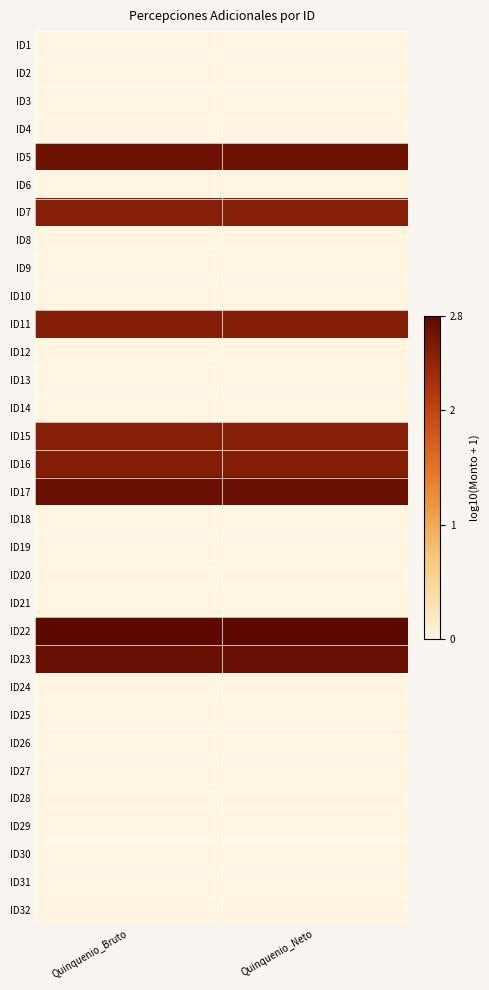

Reading left to right, extract all data points from this chart.

ID1: Quinquenio_Bruto=0.0	Quinquenio_Neto=0.0
ID2: Quinquenio_Bruto=0.0	Quinquenio_Neto=0.0
ID3: Quinquenio_Bruto=0.0	Quinquenio_Neto=0.0
ID4: Quinquenio_Bruto=0.0	Quinquenio_Neto=0.0
ID5: Quinquenio_Bruto=2.7	Quinquenio_Neto=2.7
ID6: Quinquenio_Bruto=0.0	Quinquenio_Neto=0.0
ID7: Quinquenio_Bruto=2.5	Quinquenio_Neto=2.5
ID8: Quinquenio_Bruto=0.0	Quinquenio_Neto=0.0
ID9: Quinquenio_Bruto=0.0	Quinquenio_Neto=0.0
ID10: Quinquenio_Bruto=0.0	Quinquenio_Neto=0.0
ID11: Quinquenio_Bruto=2.5	Quinquenio_Neto=2.5
ID12: Quinquenio_Bruto=0.0	Quinquenio_Neto=0.0
ID13: Quinquenio_Bruto=0.0	Quinquenio_Neto=0.0
ID14: Quinquenio_Bruto=0.0	Quinquenio_Neto=0.0
ID15: Quinquenio_Bruto=2.5	Quinquenio_Neto=2.5
ID16: Quinquenio_Bruto=2.5	Quinquenio_Neto=2.5
ID17: Quinquenio_Bruto=2.7	Quinquenio_Neto=2.7
ID18: Quinquenio_Bruto=0.0	Quinquenio_Neto=0.0
ID19: Quinquenio_Bruto=0.0	Quinquenio_Neto=0.0
ID20: Quinquenio_Bruto=0.0	Quinquenio_Neto=0.0
ID21: Quinquenio_Bruto=0.0	Quinquenio_Neto=0.0
ID22: Quinquenio_Bruto=2.8	Quinquenio_Neto=2.8
ID23: Quinquenio_Bruto=2.7	Quinquenio_Neto=2.7
ID24: Quinquenio_Bruto=0.0	Quinquenio_Neto=0.0
ID25: Quinquenio_Bruto=0.0	Quinquenio_Neto=0.0
ID26: Quinquenio_Bruto=0.0	Quinquenio_Neto=0.0
ID27: Quinquenio_Bruto=0.0	Quinquenio_Neto=0.0
ID28: Quinquenio_Bruto=0.0	Quinquenio_Neto=0.0
ID29: Quinquenio_Bruto=0.0	Quinquenio_Neto=0.0
ID30: Quinquenio_Bruto=0.0	Quinquenio_Neto=0.0
ID31: Quinquenio_Bruto=0.0	Quinquenio_Neto=0.0
ID32: Quinquenio_Bruto=0.0	Quinquenio_Neto=0.0